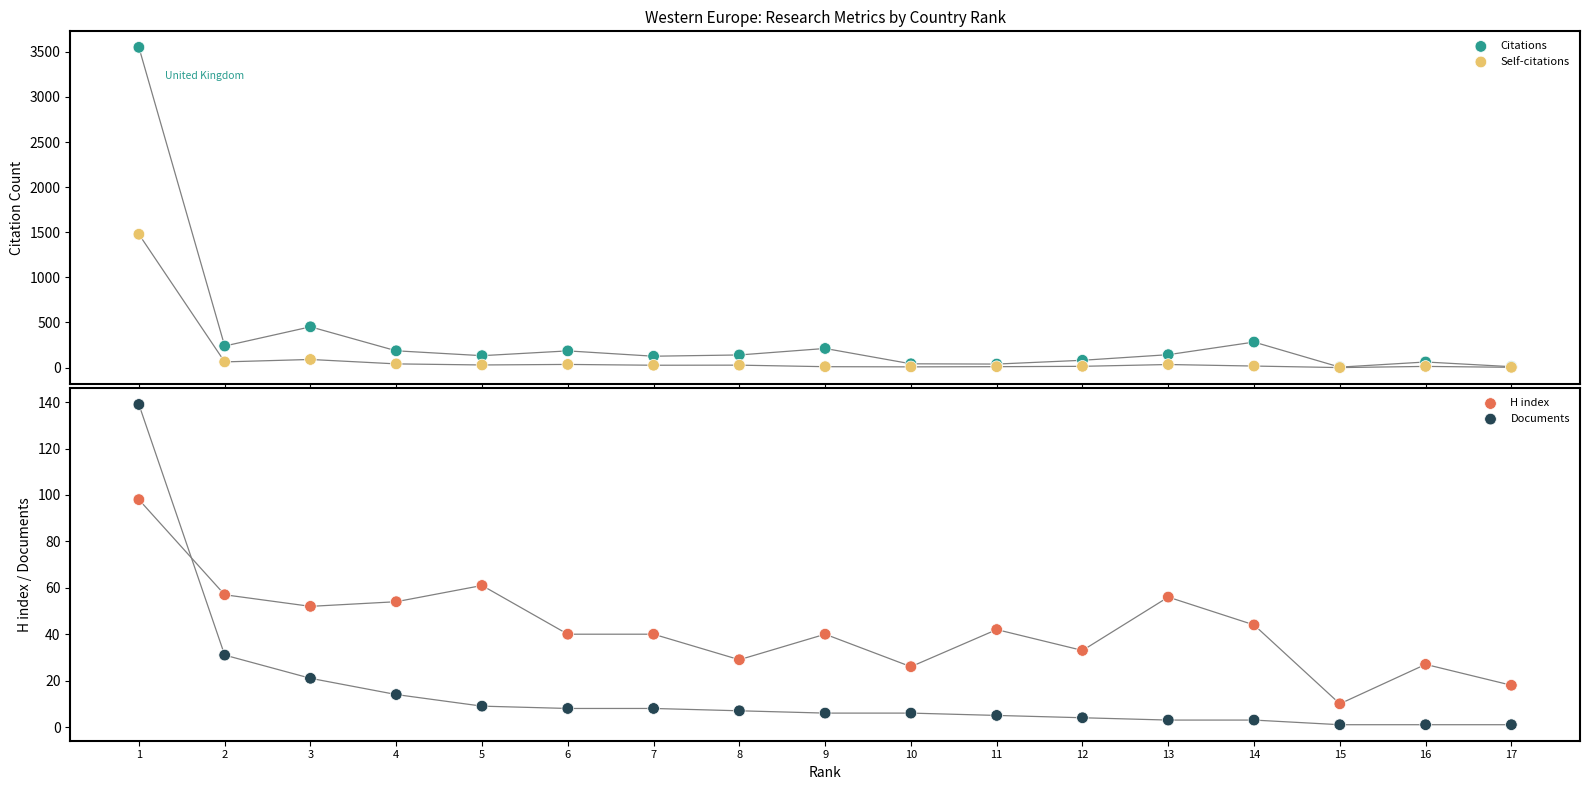

Which series reaches the maximum Y coordinate?

Citations